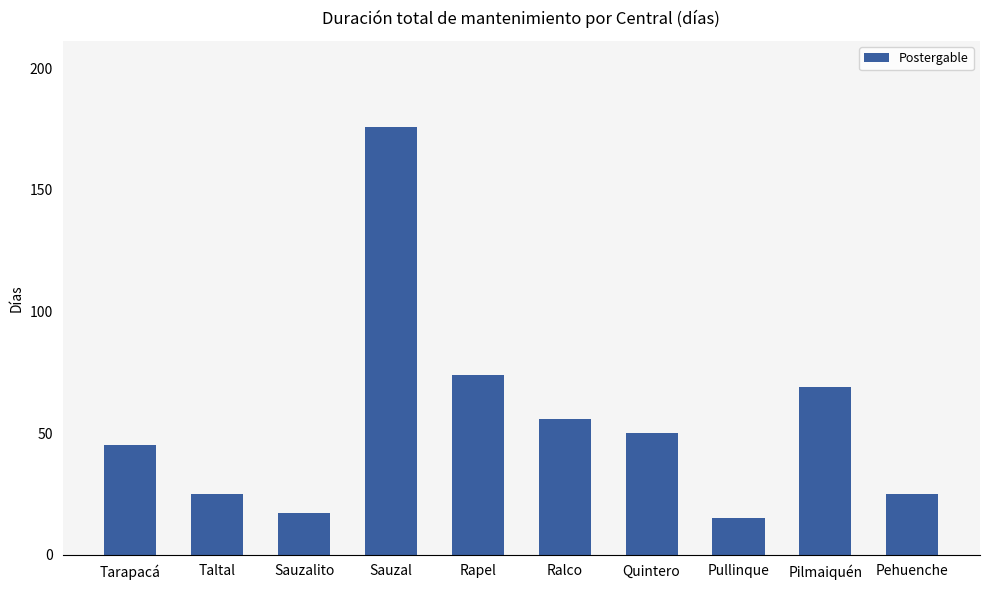

How many series are shown in this chart?

1